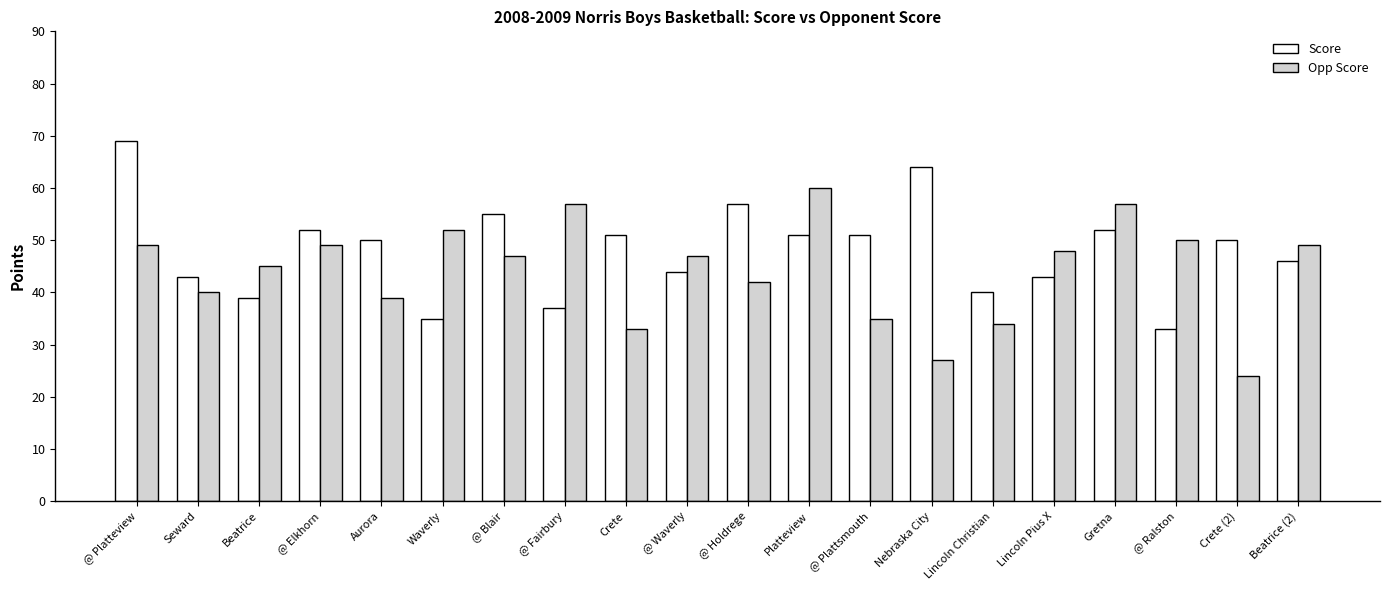

What is the lowest value of the Score series?

33